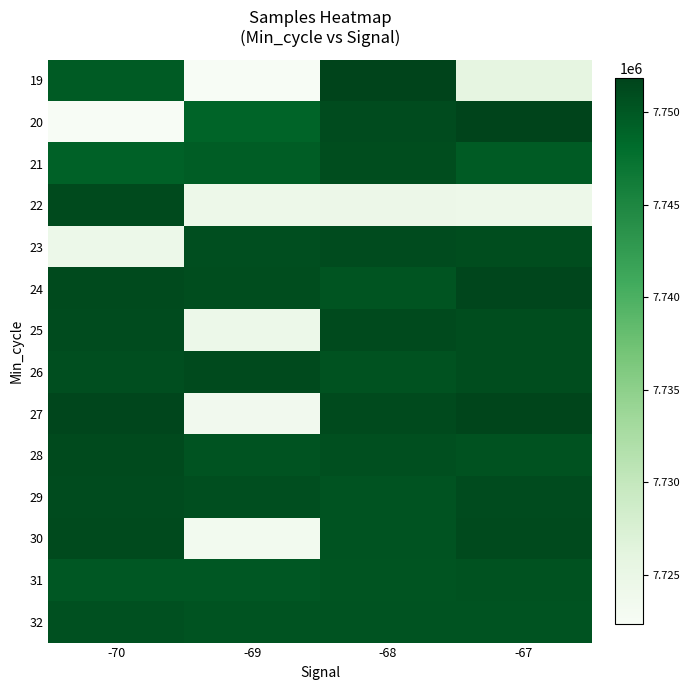

Reading left to right, transcribe all the data shown in this chart.

19: -70=7749719	-69=7722337	-68=7751847	-67=7725856
20: -70=7722337	-69=7748950	-68=7751113	-67=7751847
21: -70=7749085	-69=7749535	-68=7751014	-67=7749719
22: -70=7751172	-69=7724329	-68=7724627	-67=7724329
23: -70=7724459	-69=7750838	-68=7751065	-67=7750937
24: -70=7751189	-69=7750937	-68=7750295	-67=7751518
25: -70=7751143	-69=7724471	-68=7751240	-67=7750978
26: -70=7750838	-69=7751161	-68=7750568	-67=7750937
27: -70=7751518	-69=7723591	-68=7751202	-67=7751730
28: -70=7751161	-69=7750441	-68=7750746	-67=7750568
29: -70=7751065	-69=7750863	-68=7750441	-67=7751065
30: -70=7751161	-69=7723359	-68=7750431	-67=7751202
31: -70=7750099	-69=7750099	-68=7750259	-67=7750568
32: -70=7750652	-69=7750386	-68=7750386	-67=7750441